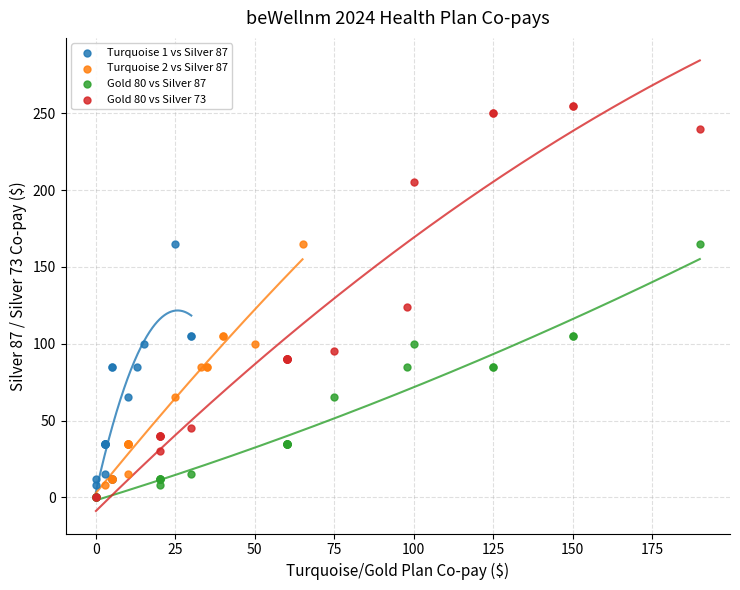

Which series has the largest Y range (max minus min)?

Gold 80 vs Silver 73